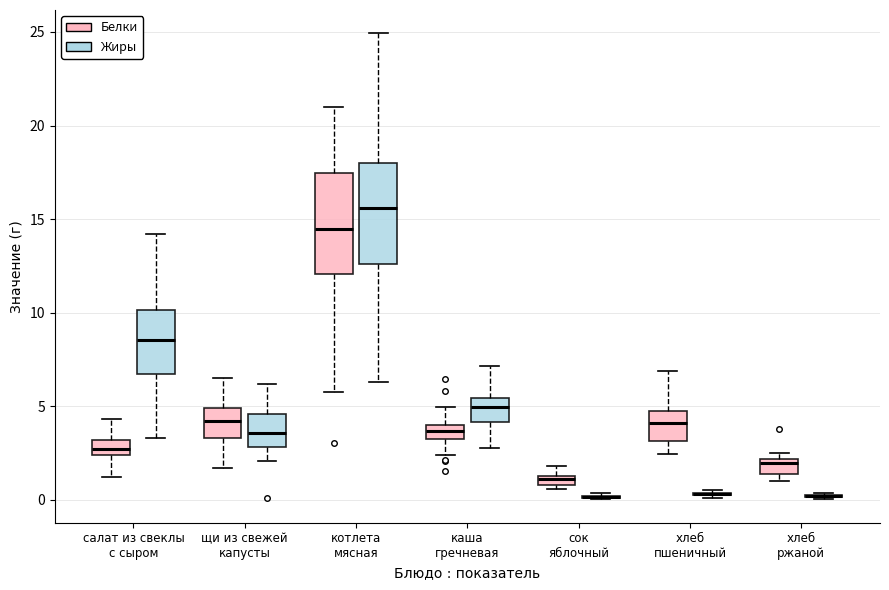

Where does the median line of the box for котлета мясная (Жиры) sit on the y-axis? The values are not printed on the chart, so give them approximately, as read against the axis.

15.5